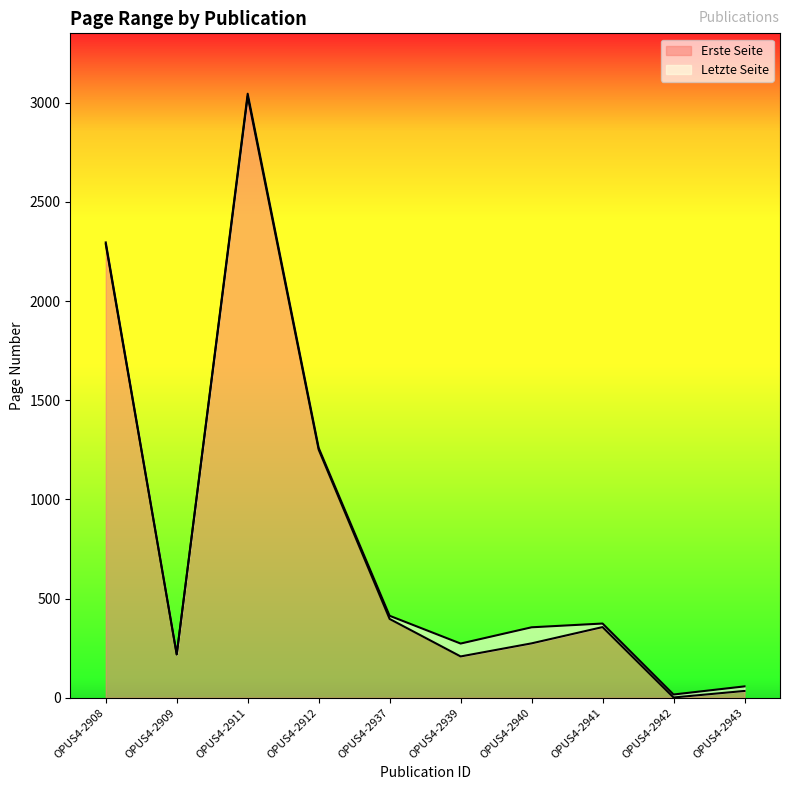

What is the value of the Erste Seite point at the 10th from the left?

34